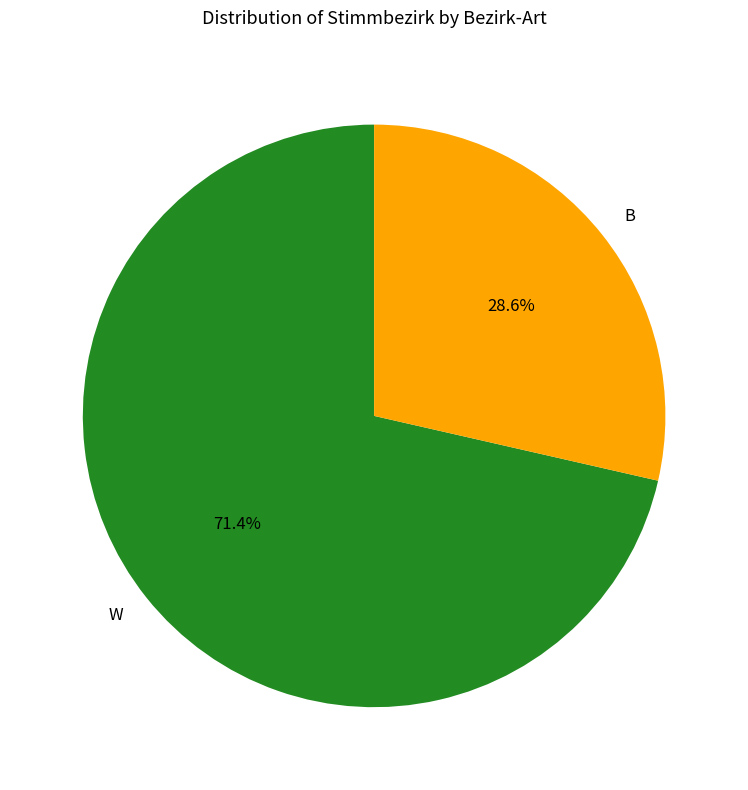

Approximately how many times larger is the value at W compared to B?

2.5